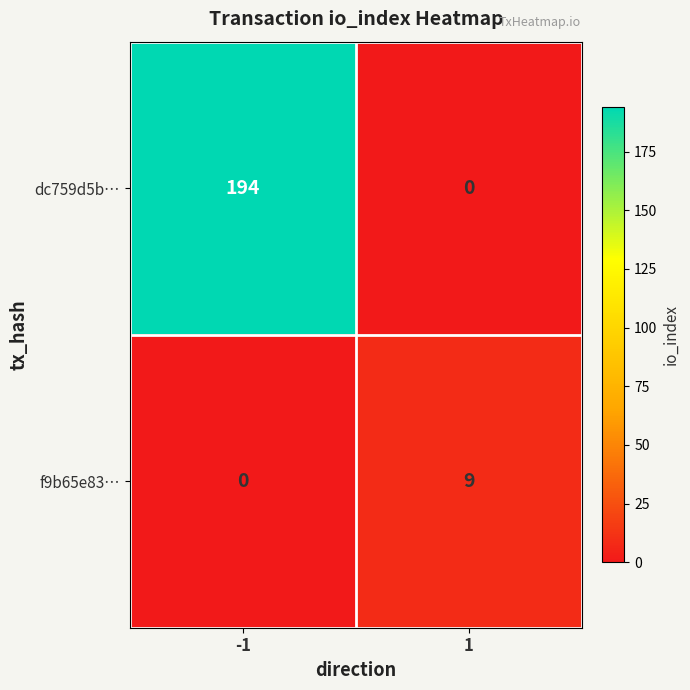

Which series changed the most between -1 and 1?

dc759d5b…